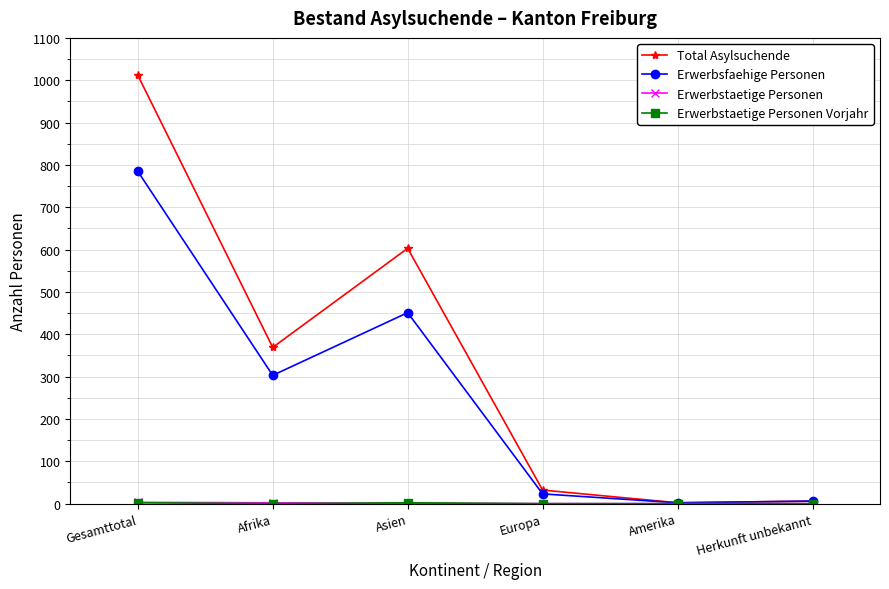

Between Gesamttotal and Amerika, which series saw the biggest shift?

Total Asylsuchende